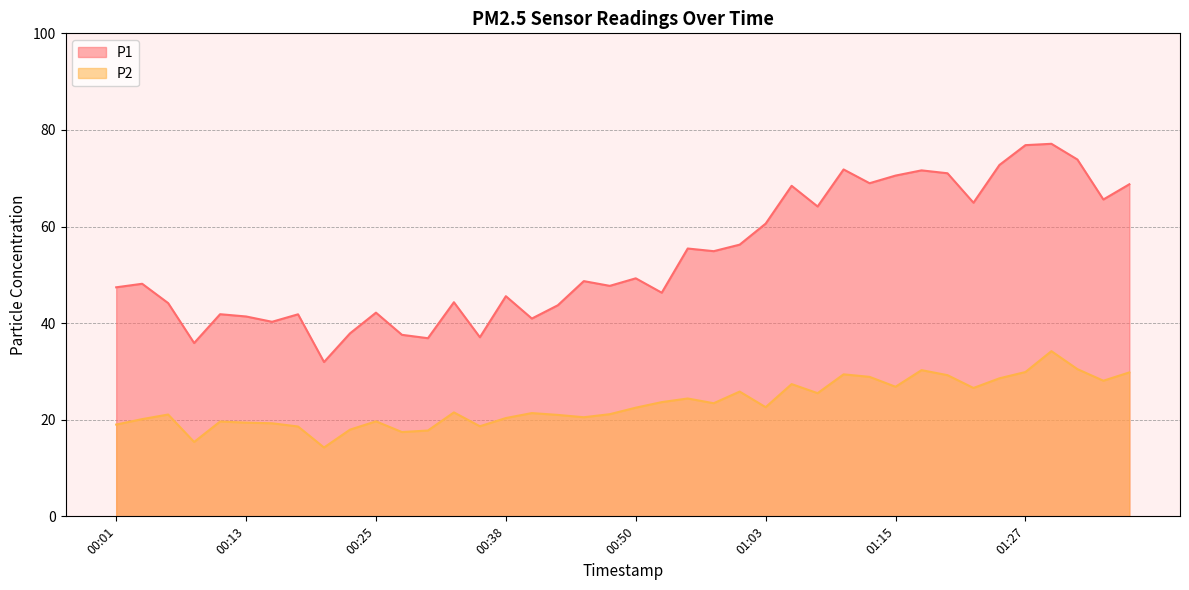

True or false: P1 and P2 cross at least once.

False